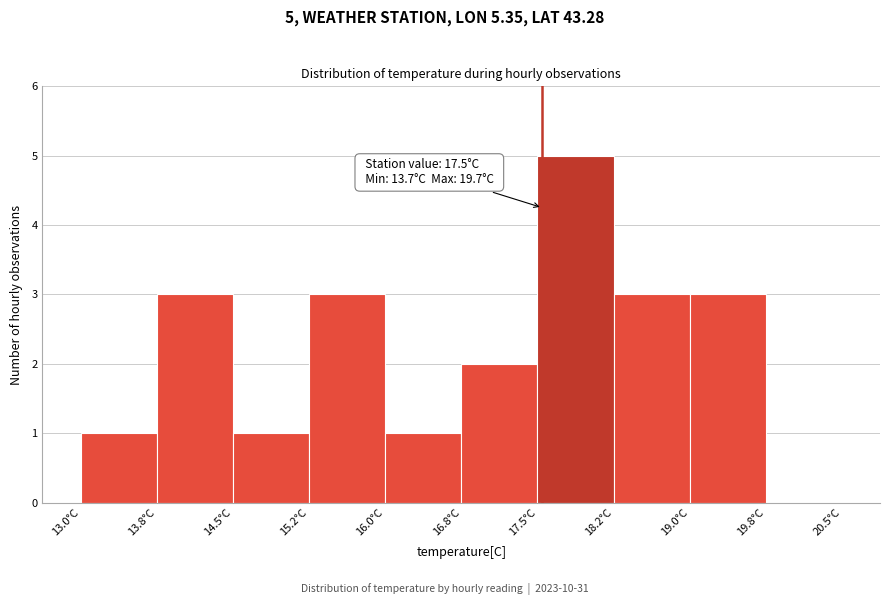

Over which range of the x-axis is the bar tallest?

17.50 to 18.25